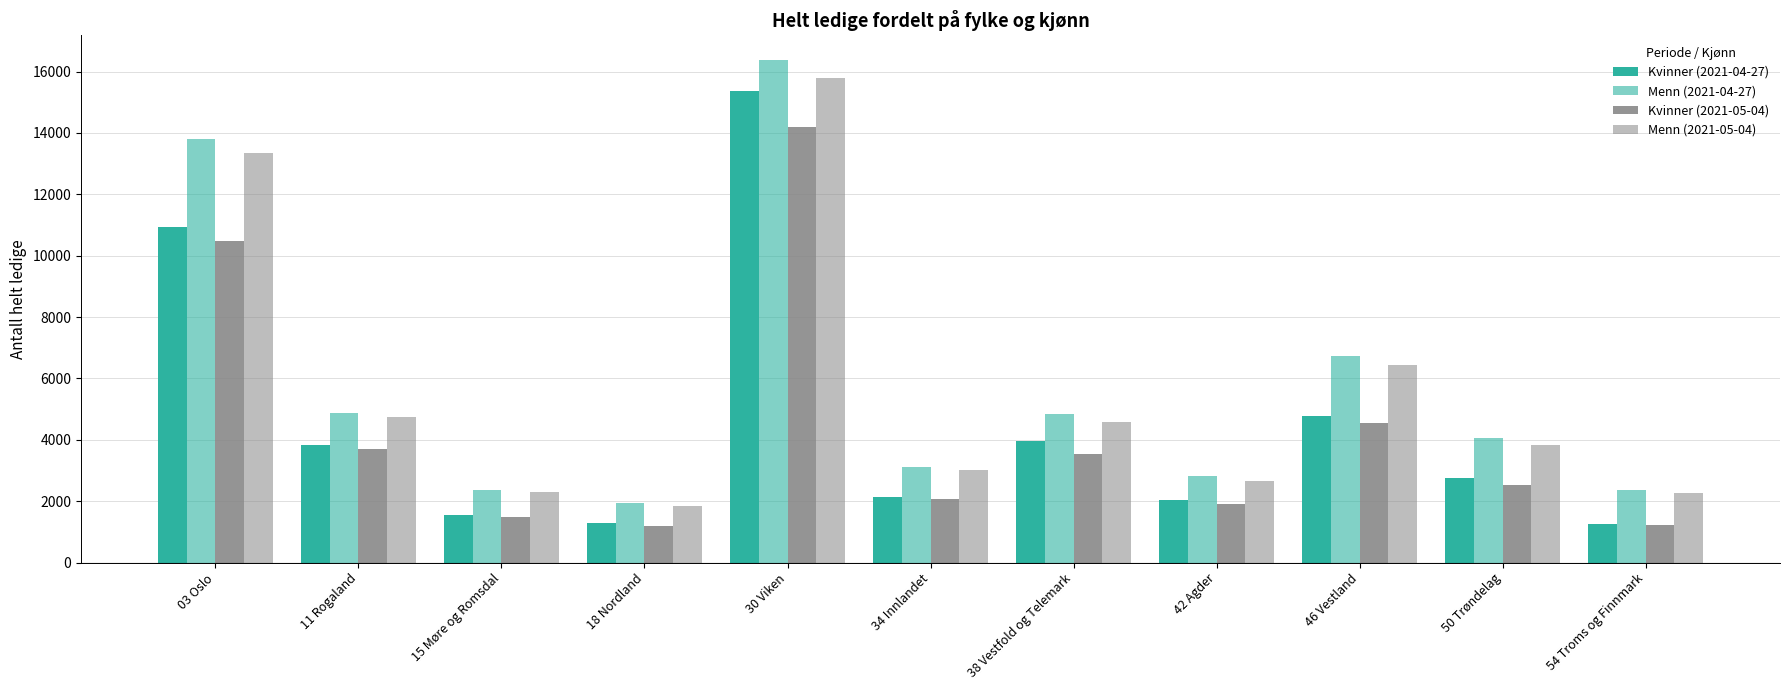

How many distinct data groups are displayed?

4